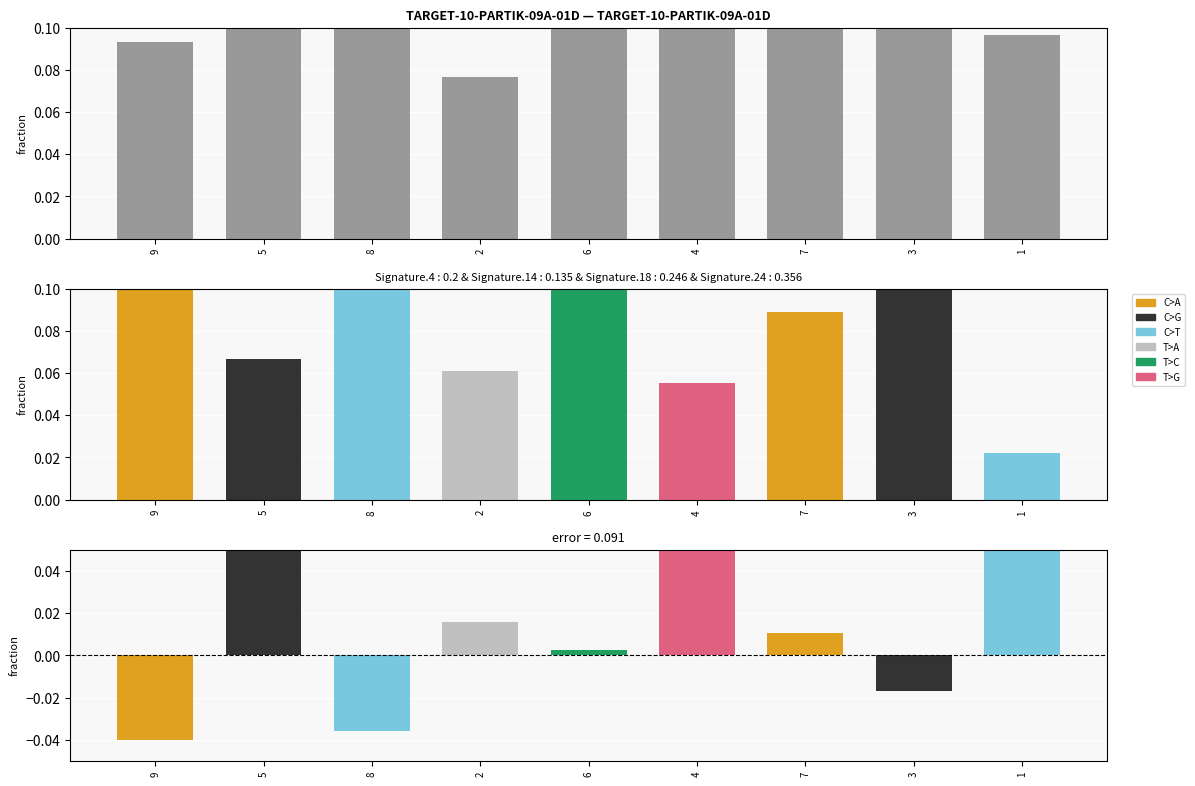

At which label is fraction closest to 0?

2